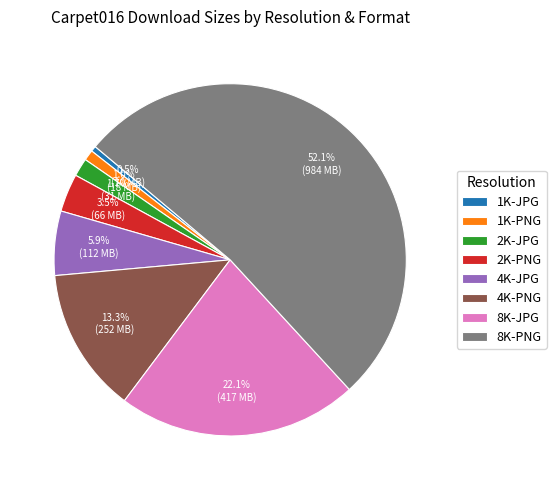

What is the total percentage of 8K-PNG and 2K-PNG?

55.5%